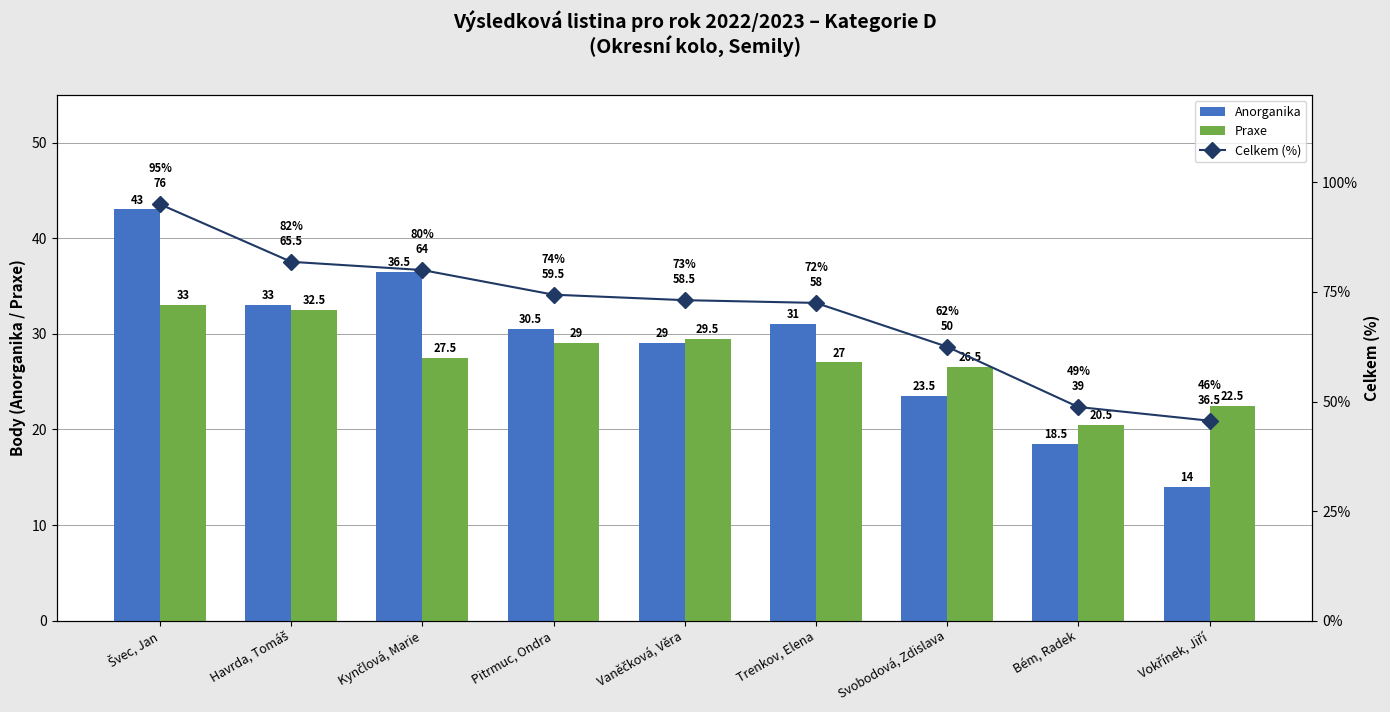

What is the difference between the Celkem (%) values at Svobodová, Zdislava and Pitrmuc, Ondra?

11.9